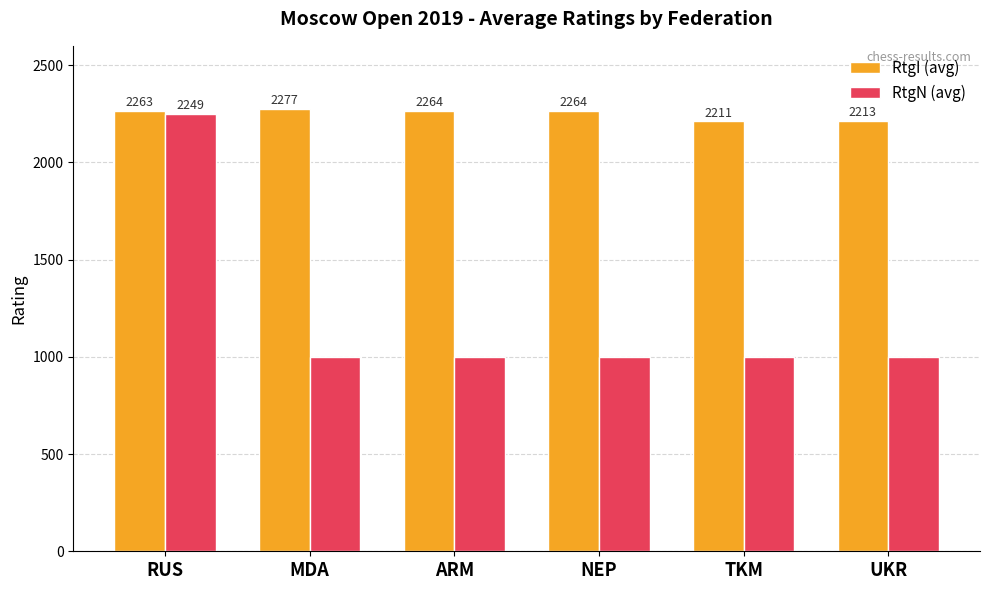

How many data points in RtgI (avg) are less than 2263?

3